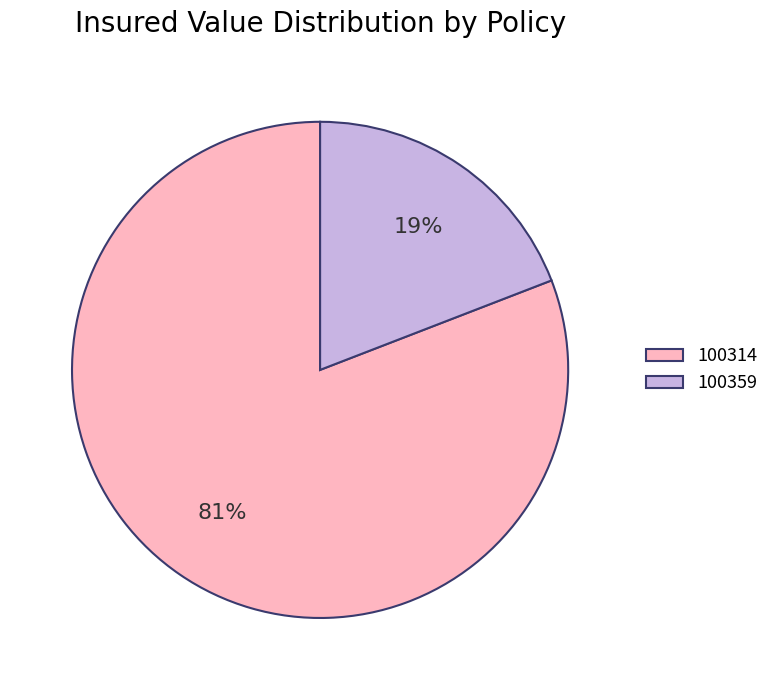

Which has a higher value, 100359 or 100314?

100314